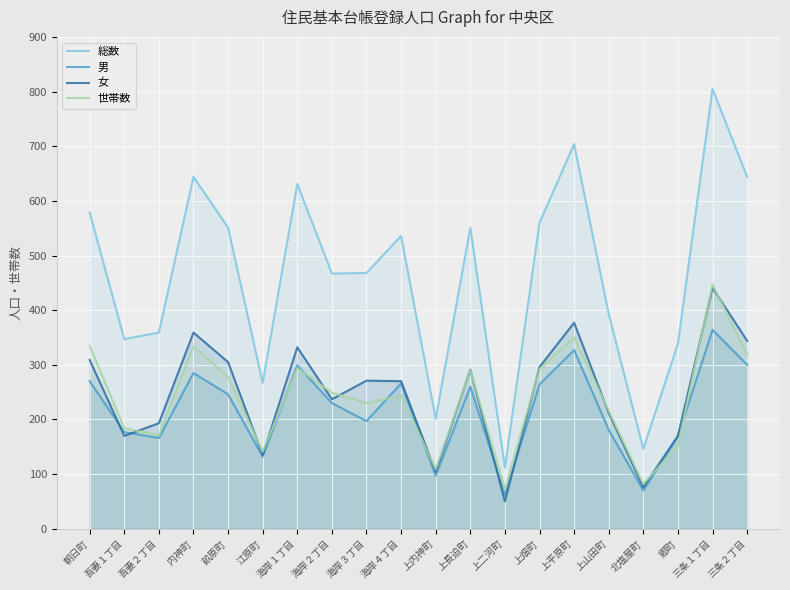

How many lines are shown in the chart?

4